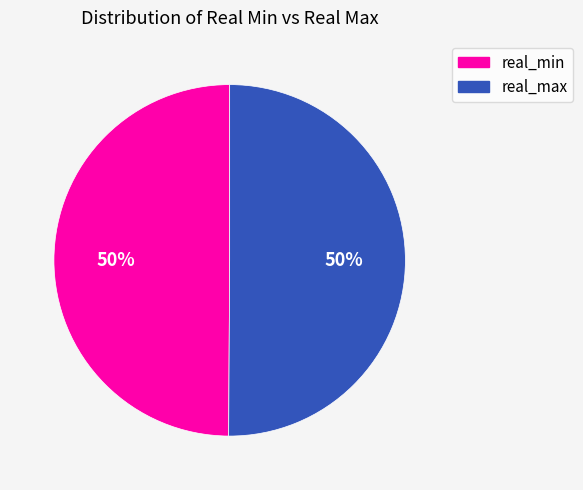

To the nearest percent, what is the average slice percentage?

50%